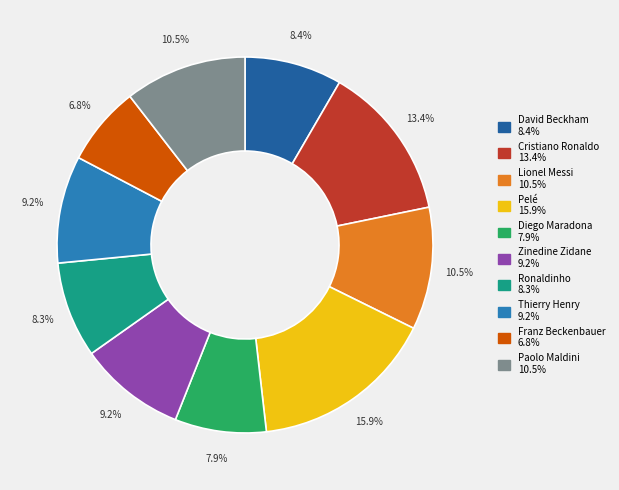

What percentage is the Pelé slice, to the nearest percent?

16%